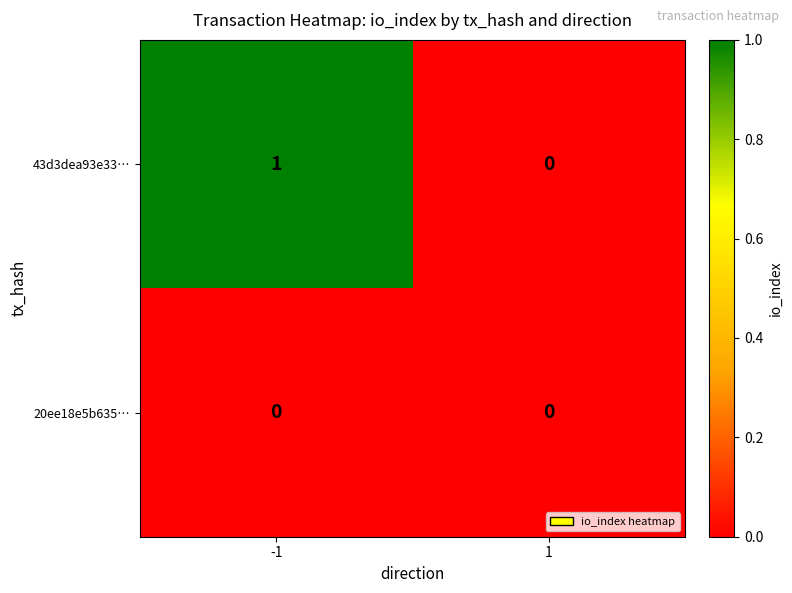

Between -1 and 1, which series saw the biggest shift?

43d3dea93e33…